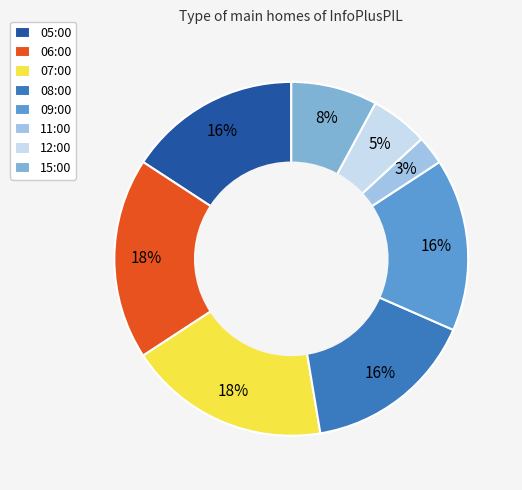

Do 06:00 and 12:00 together represent more than half of the pie?

No